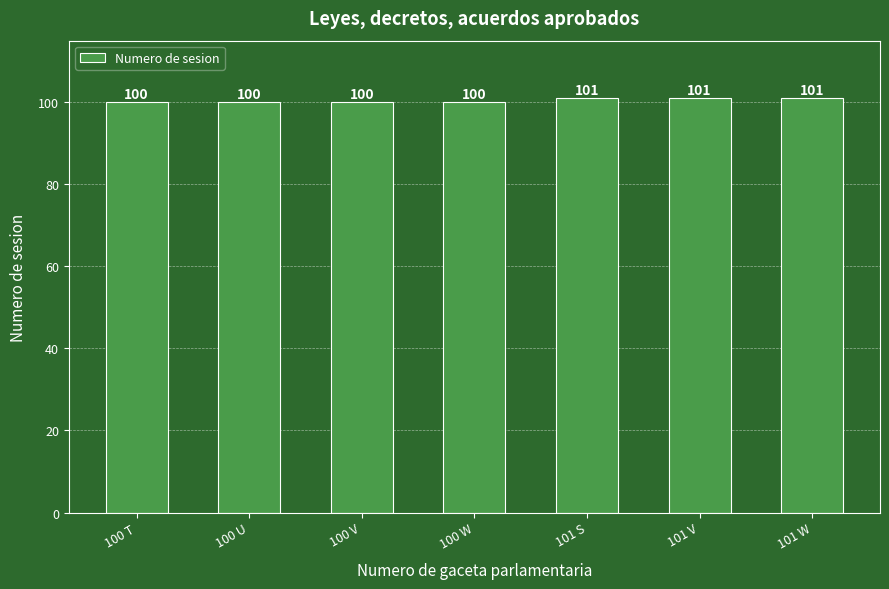

Between 100 U and 101 V, which is larger?

101 V